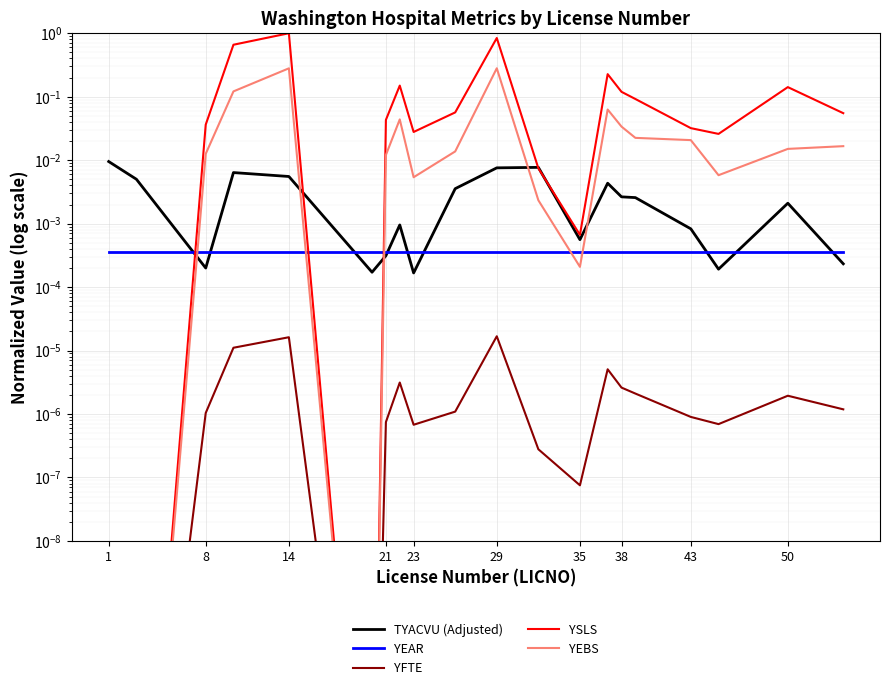

At which label is YSLS closest to 0?

1